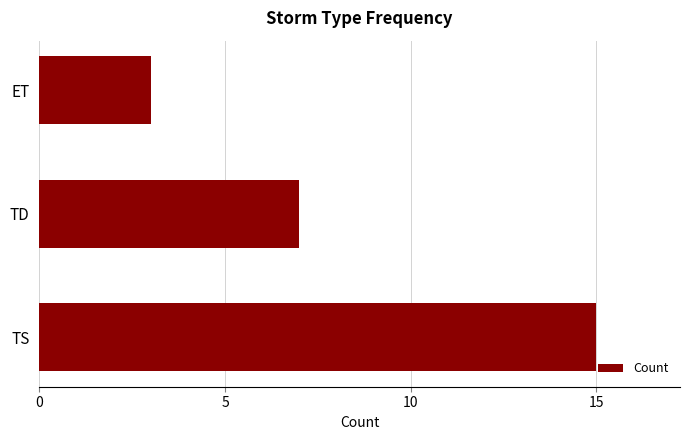

How many bars are there in total?

3